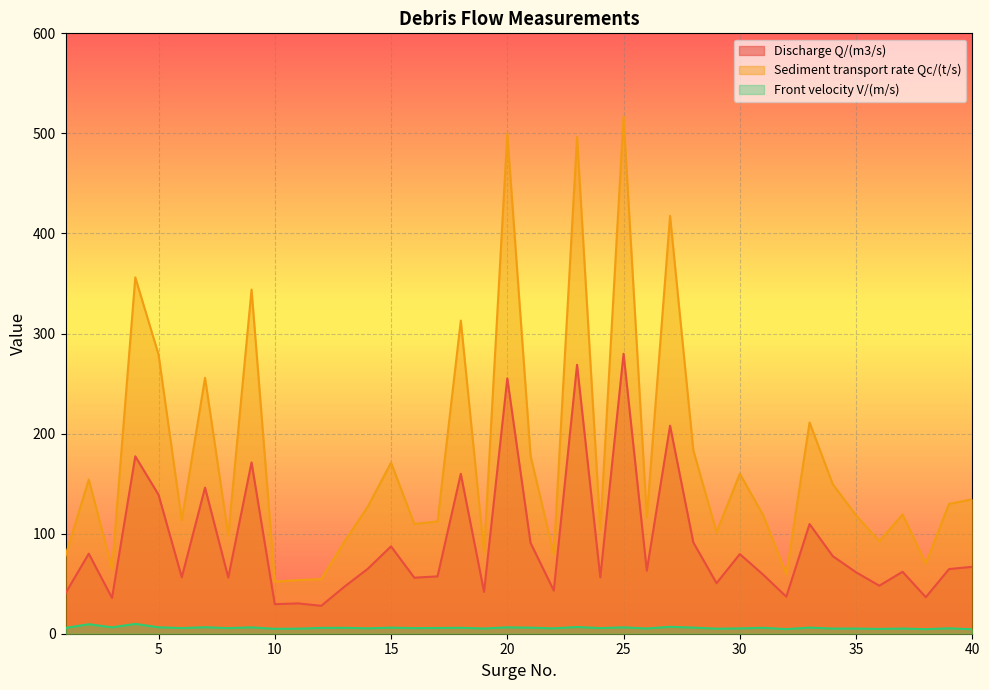

The Discharge Q/(m3/s) series shows 37.7 at 34. True or false?

False